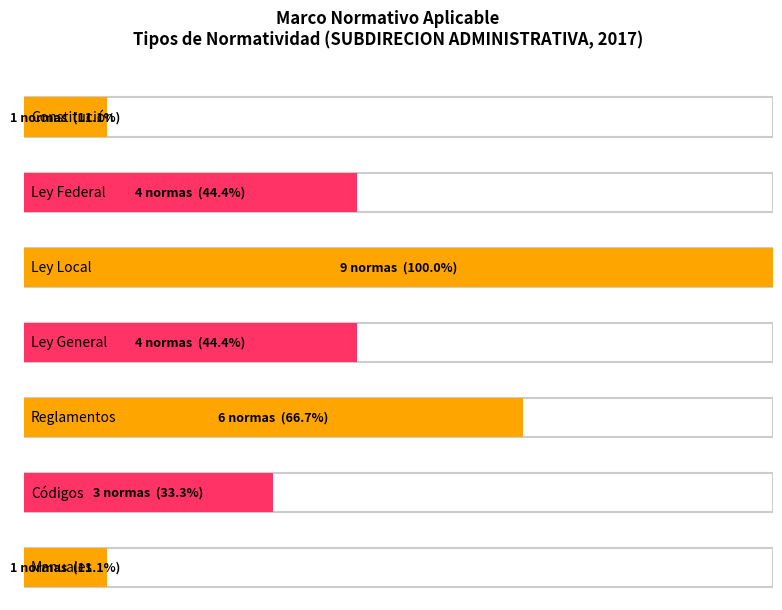

Reading left to right, what are all the values shown in this chart?

1	4	9	4	6	3	1